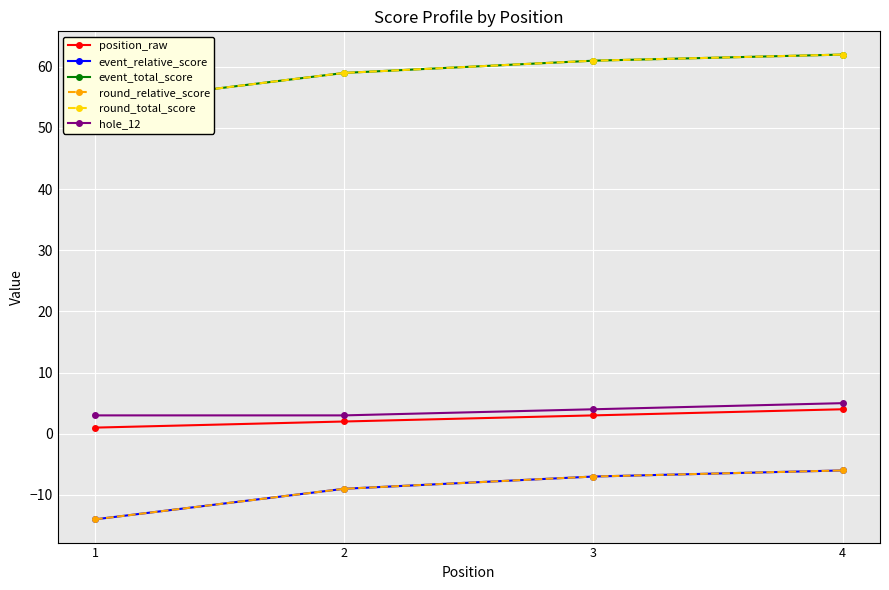

How many lines are shown in the chart?

6